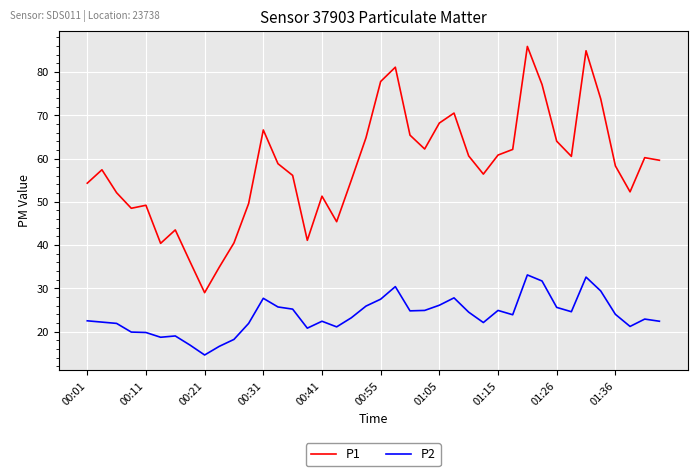

True or false: P1 and P2 intersect in this chart.

False